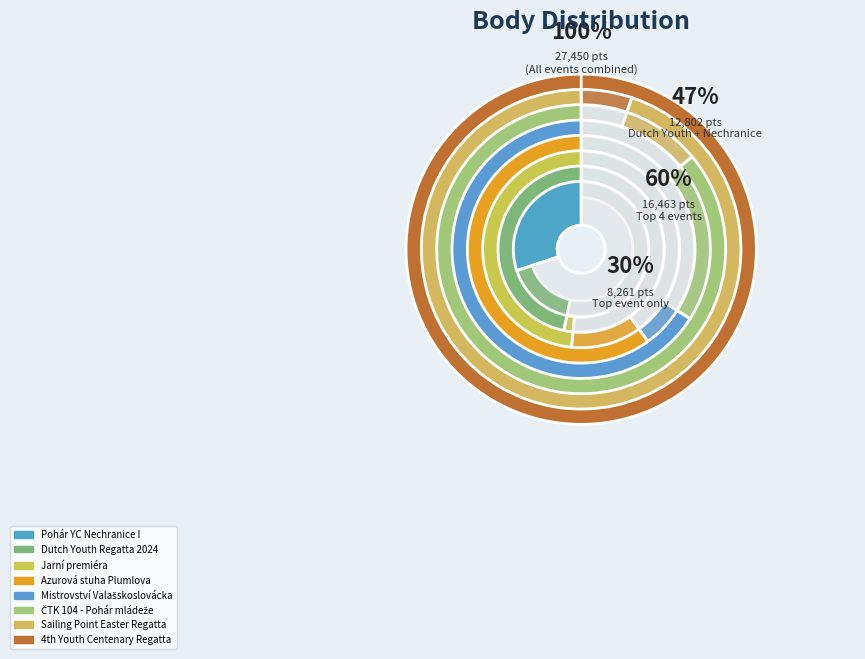

What percentage is the Dutch Youth Regatta 2024 slice, to the nearest percent?

17%